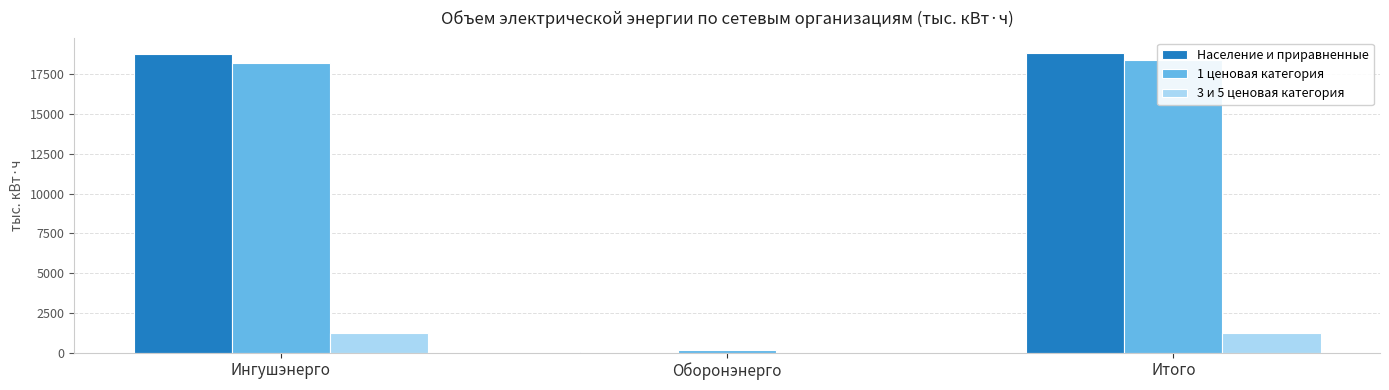

Which series has the largest range (max minus min)?

Население и приравненные